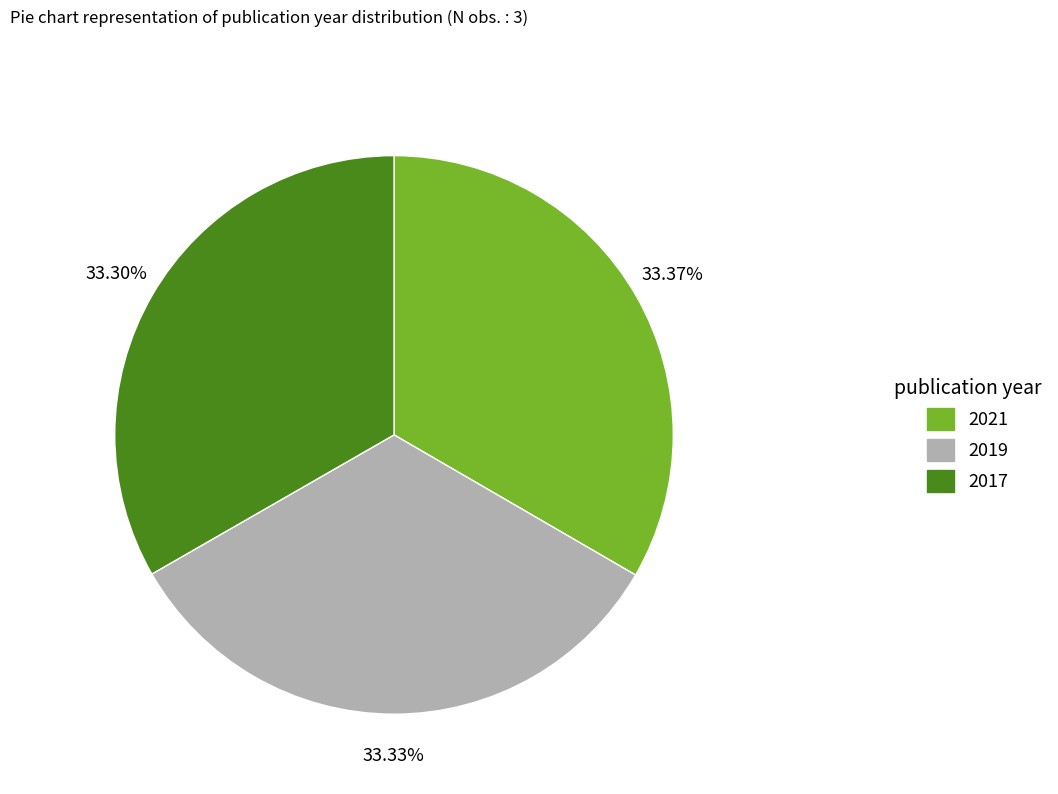

Count the number of slices in the pie.

3